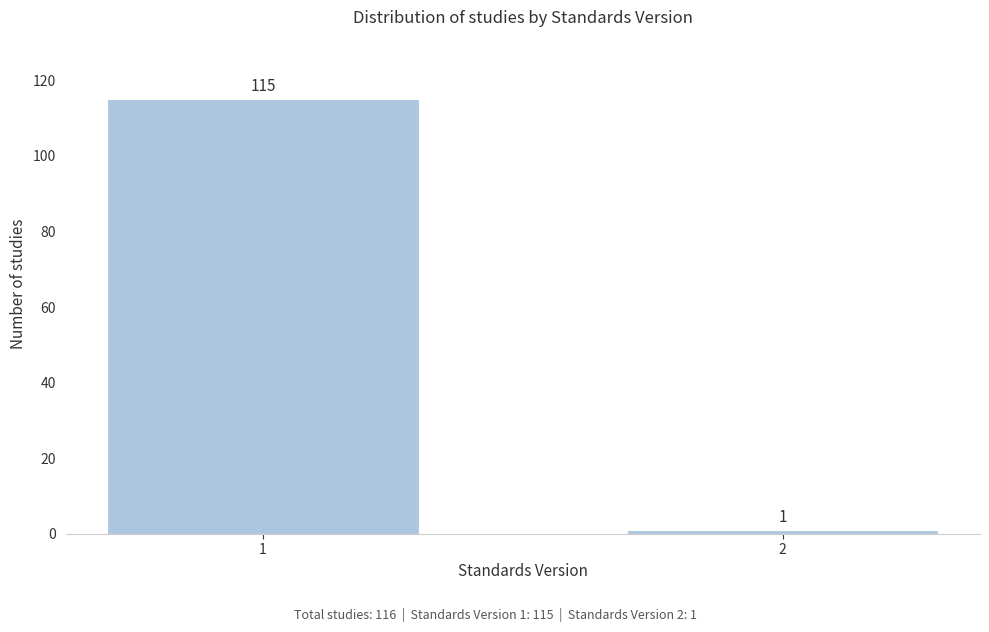

Reading right to left, what are all the values shown in this chart?

1	115